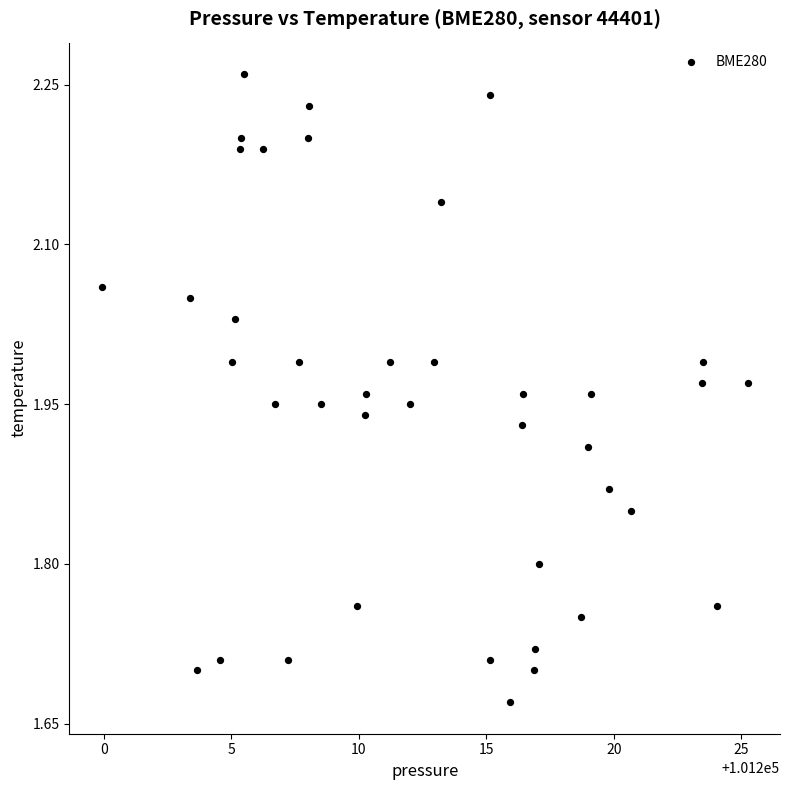

What is the range of X values (max minus min)?

25.3